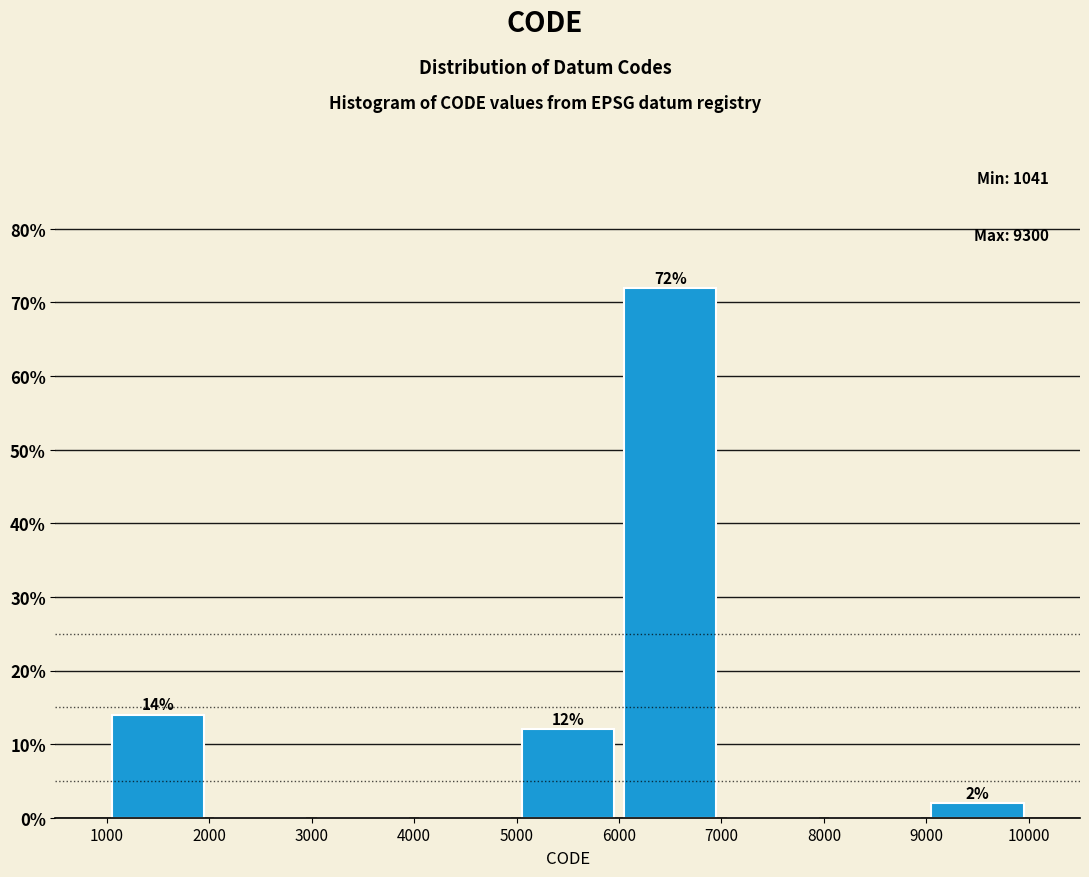

Over which range of the x-axis is the bar tallest?

6000 to 7000